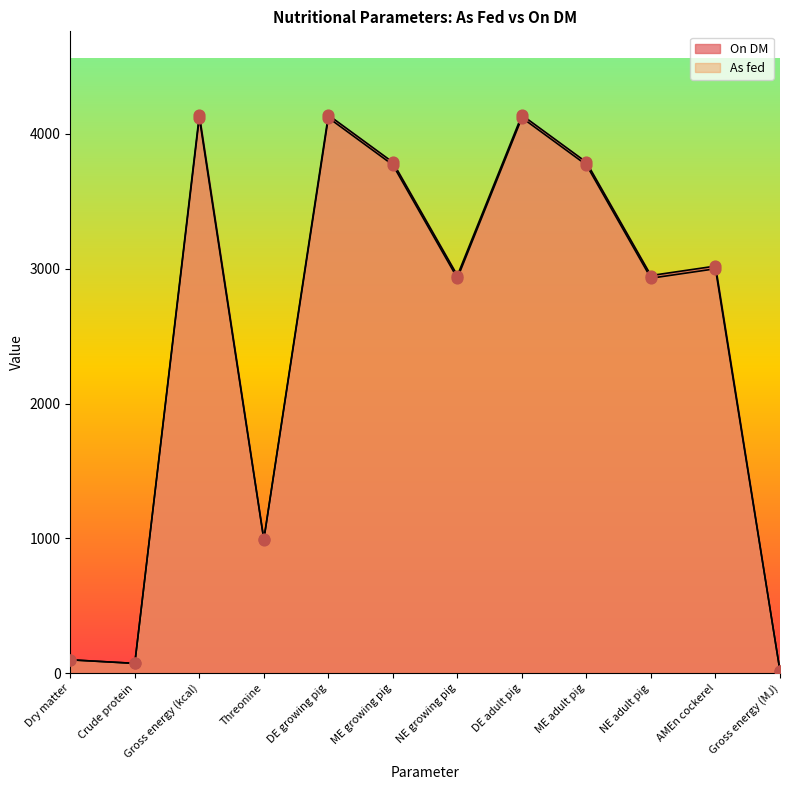

Which has a higher value, Crude protein or Gross energy (MJ)?

Crude protein